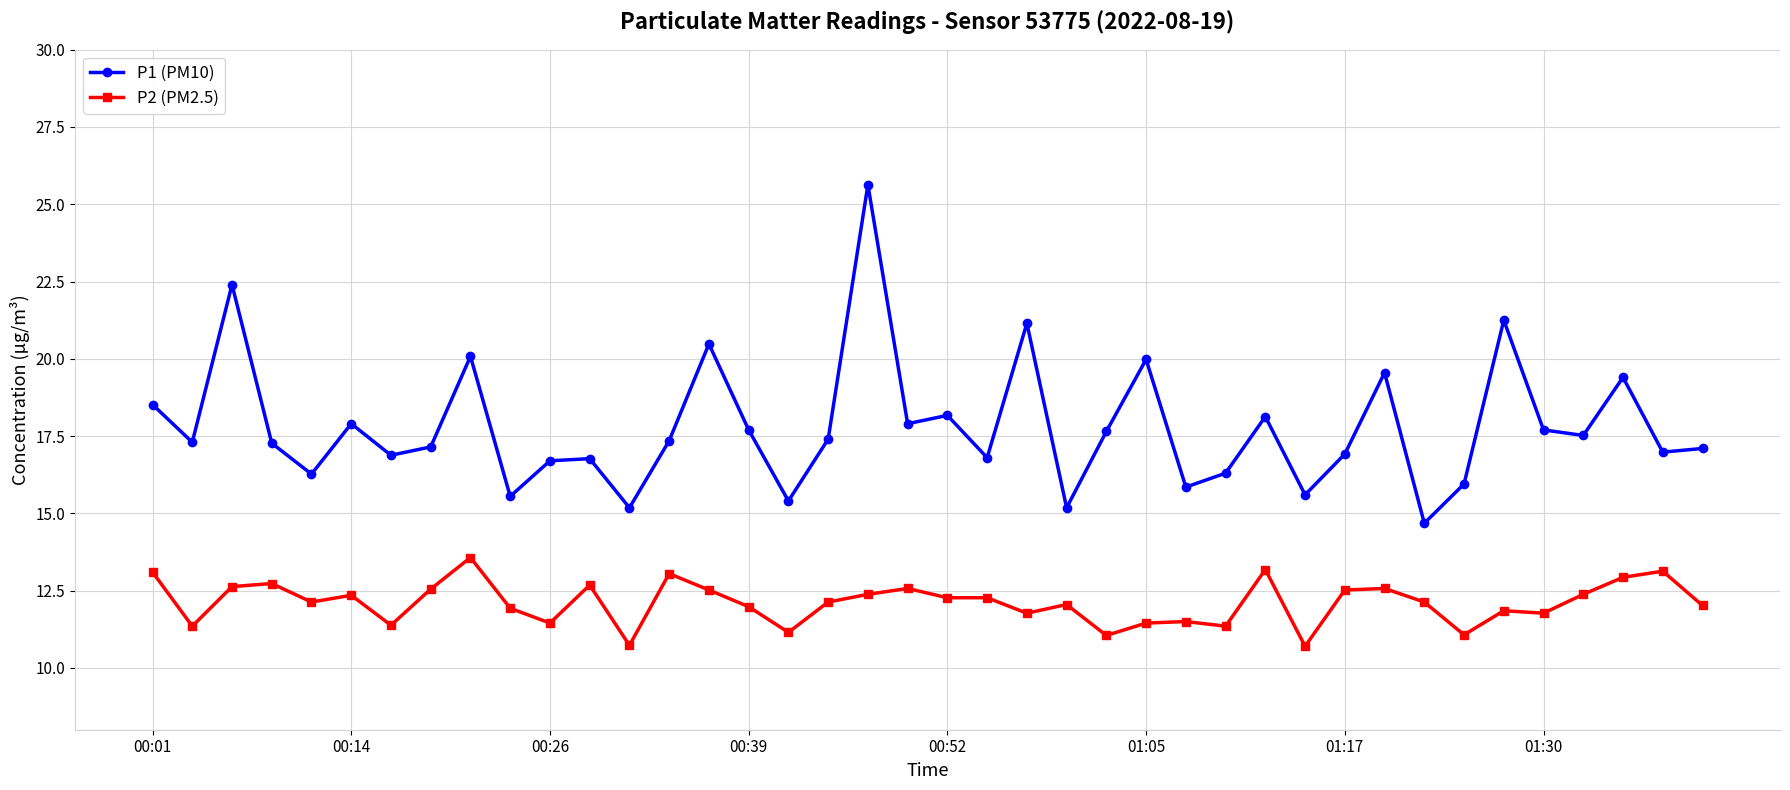

Does the chart have visible grid lines?

Yes